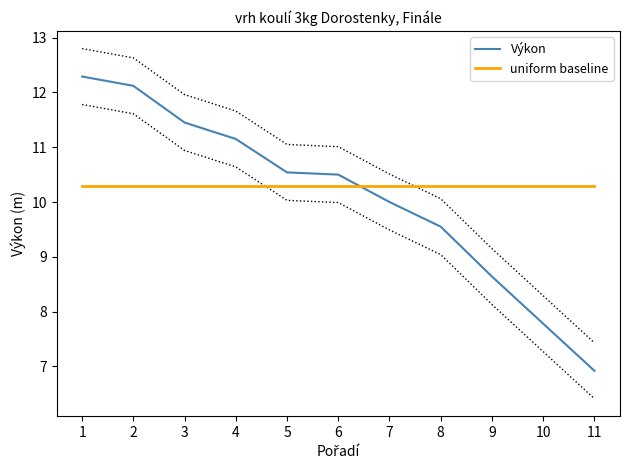

What is the total value across all series at 6?

20.8